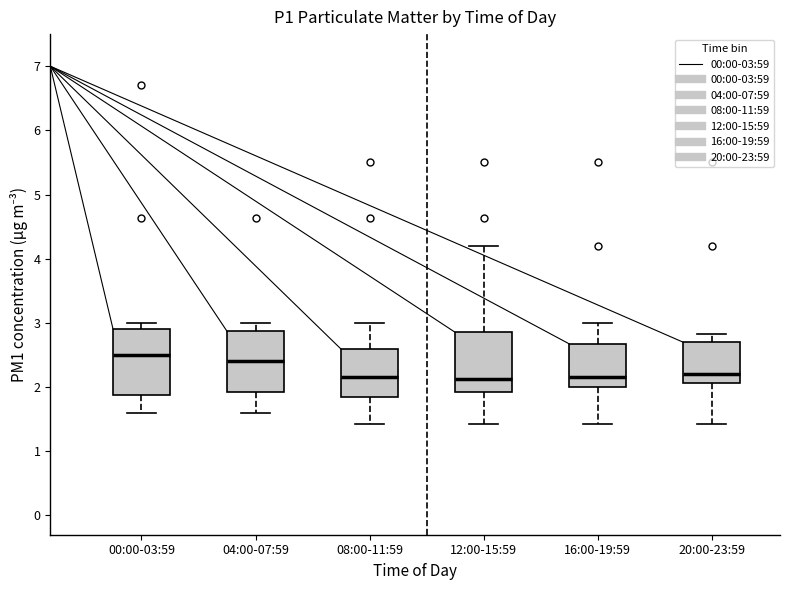

Reading left to right, transcribe this box plot: for each box, give where its median line is, the range the box spans, and where its two whiskers end, as read against the y-axis. The values are not printed on the chart, so give them approximately, as read against the axis.

00:00-03:59: median 2.5, box 1.9 to 2.9, whiskers 1.6 to 3.0
04:00-07:59: median 2.4, box 1.9 to 2.9, whiskers 1.6 to 3.0
08:00-11:59: median 2.2, box 1.9 to 2.6, whiskers 1.4 to 3.0
12:00-15:59: median 2.1, box 1.9 to 2.9, whiskers 1.4 to 4.2
16:00-19:59: median 2.2, box 2.0 to 2.7, whiskers 1.4 to 3.0
20:00-23:59: median 2.2, box 2.1 to 2.7, whiskers 1.4 to 2.8